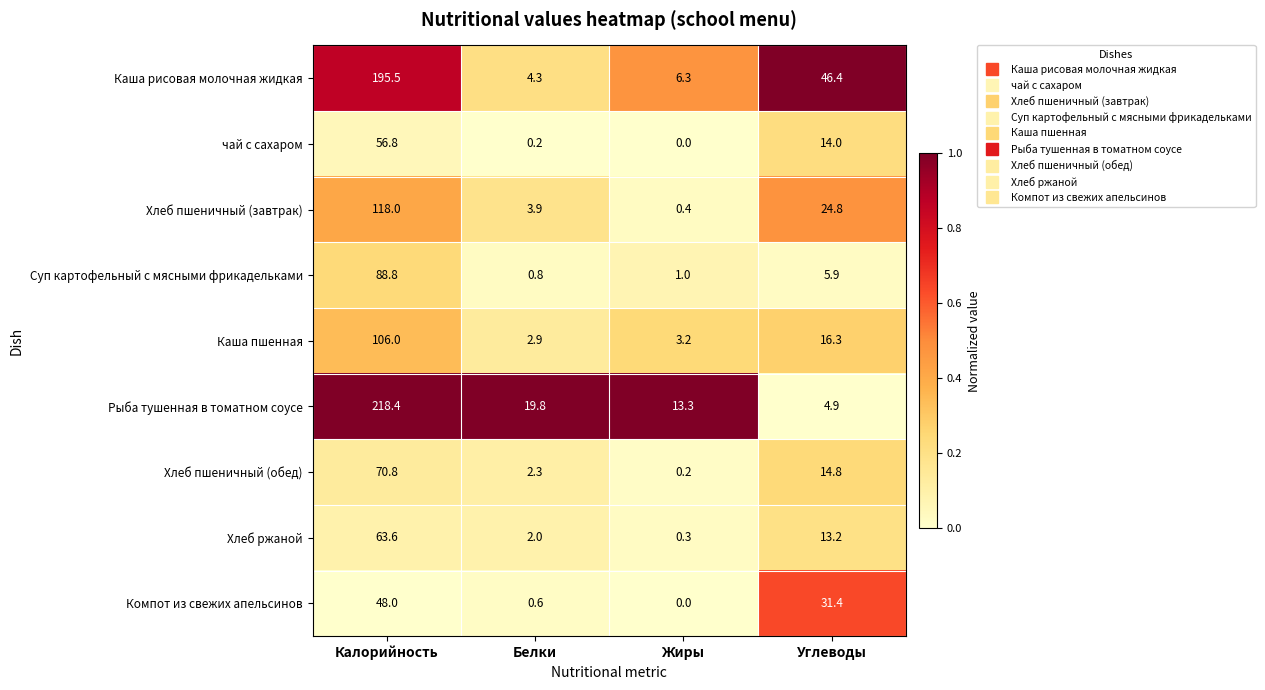

The value of Компот из свежих апельсинов at Жиры is 0.0. True or false?

True